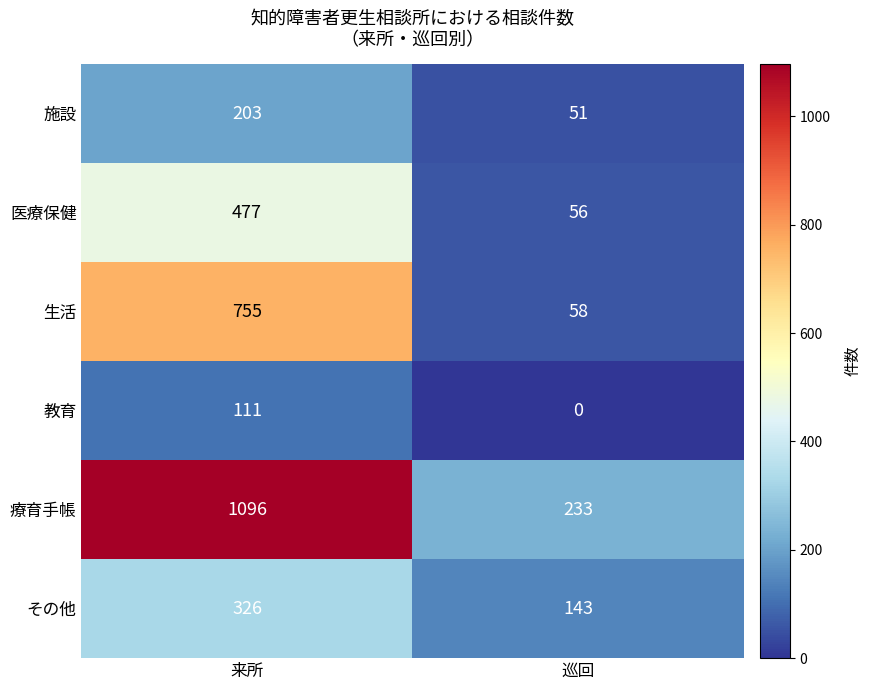

Which series changed the most between 来所 and 巡回?

療育手帳